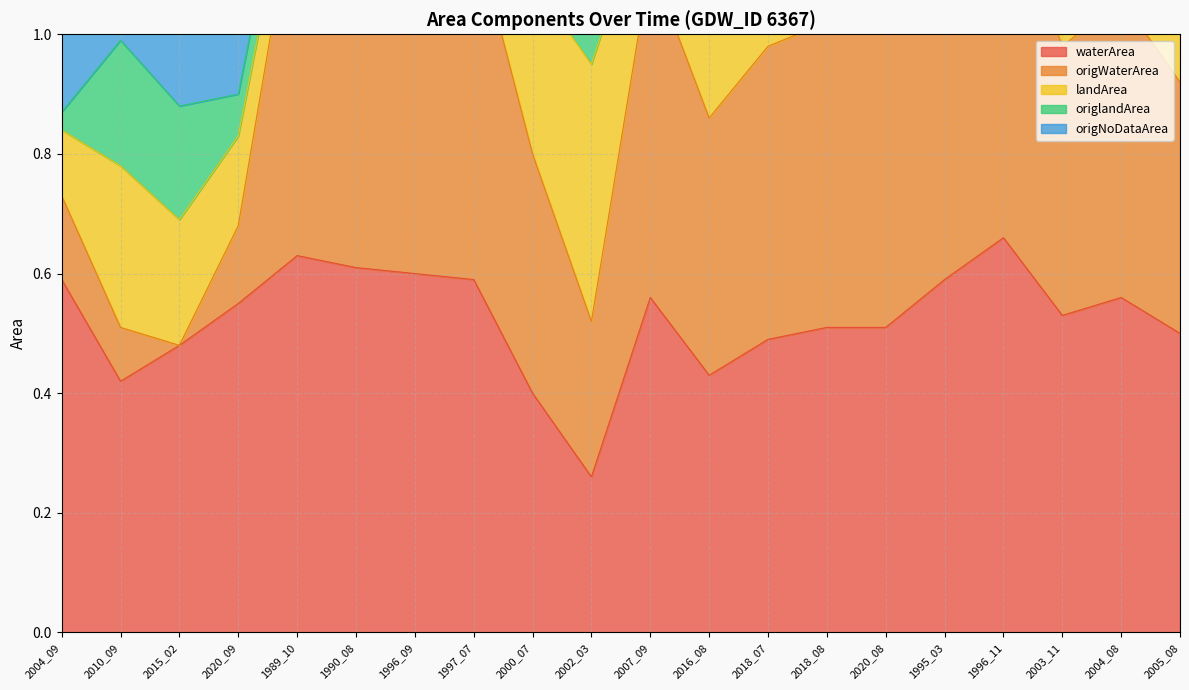

True or false: waterArea has a value of 0.3 at 2005_08.

False